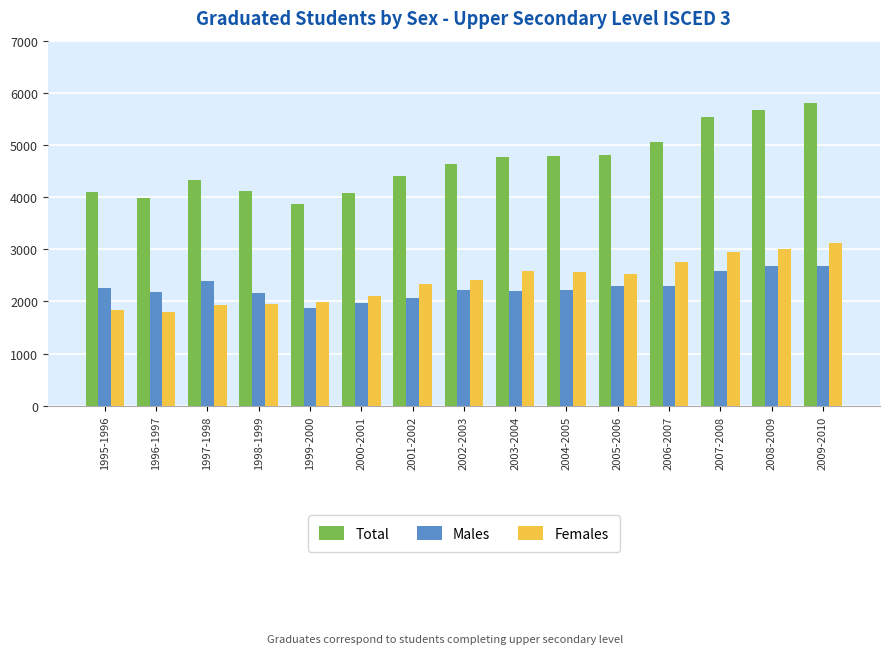

What is the sum of the Males values at 2001-2002 and 2003-2004?

4264